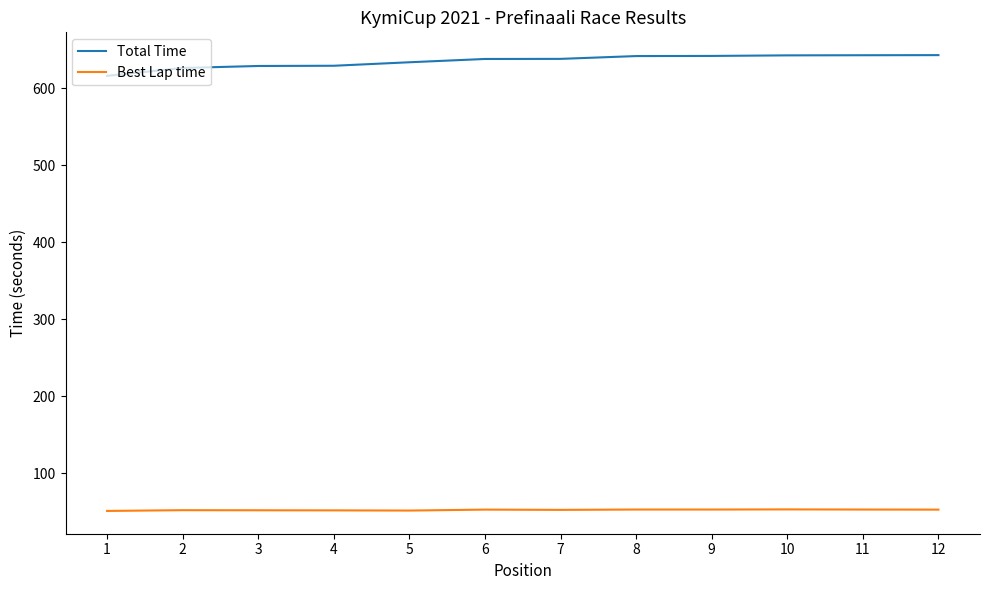

At which label does Total Time reach its minimum?

1